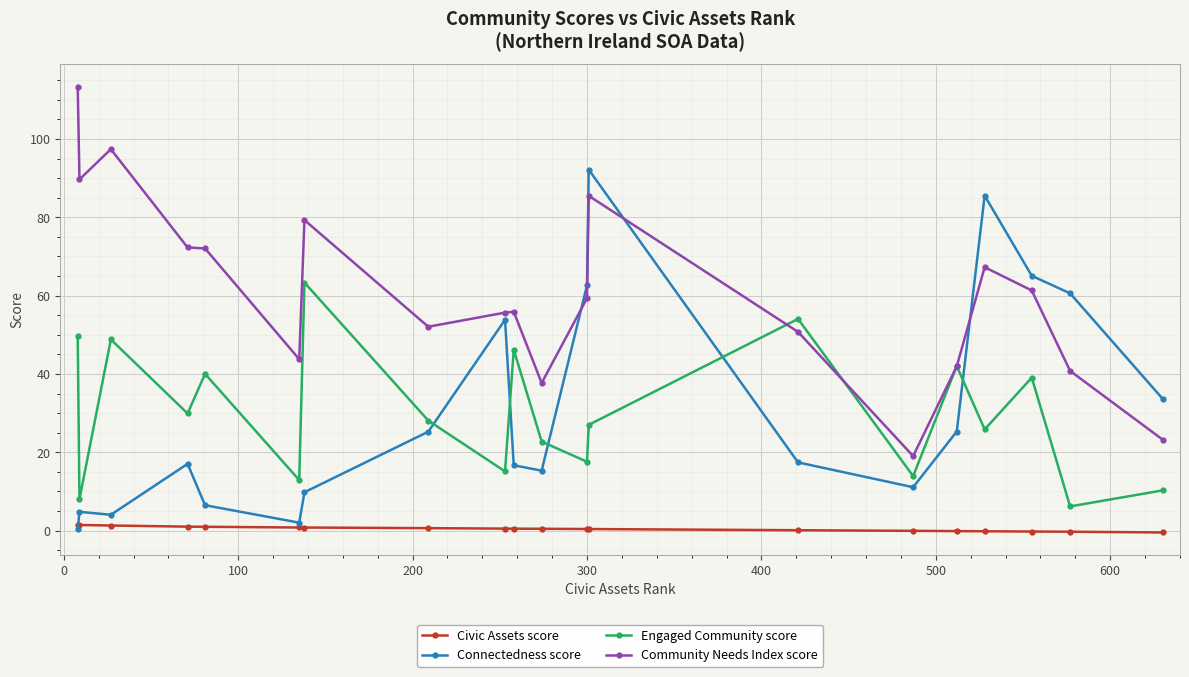

Which series has the largest total across all categories?

Community Needs Index score